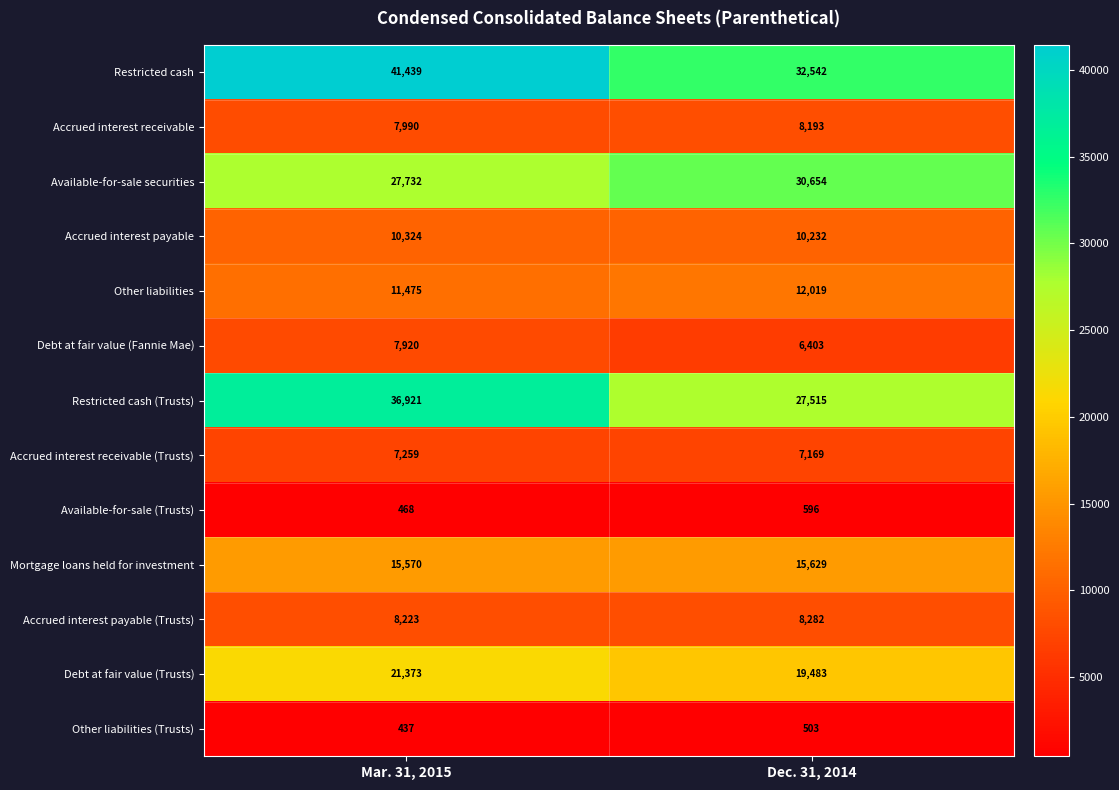

What is the maximum value shown in the chart?

41439